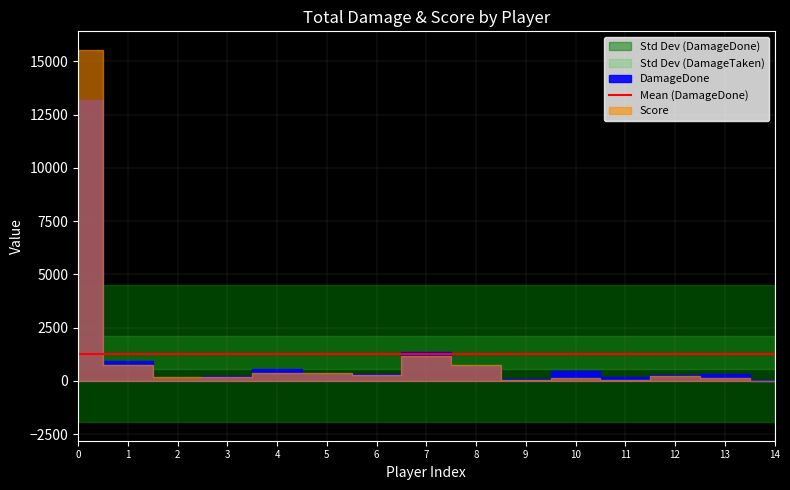

Reading left to right, what are all the values shown in this chart?

DamageDone: Uvinity=13200	NgoWay7710=931	Xelcab=90	SmokerElite023=229	mrj20011=548	FutureZebra2817=325	III CHAKAL III=319	Antonio DC8860=1355	Kaydel Rhee=687	343 O Freruner=68	343 The Referee=458	343 BERRYHILL=194	adriank92=269	Alexanddro23=319	Stephcenter=28
DamageTaken: Uvinity=0	NgoWay7710=360	Xelcab=229	SmokerElite023=2136	mrj20011=1731	FutureZebra2817=1929	III CHAKAL III=1250	Antonio DC8860=1496	Kaydel Rhee=2012	343 O Freruner=2170	343 The Referee=2261	343 BERRYHILL=2155	adriank92=831	Alexanddro23=981	Stephcenter=421
Score: Uvinity=15535	NgoWay7710=760	Xelcab=190	SmokerElite023=170	mrj20011=375	FutureZebra2817=345	III CHAKAL III=275	Antonio DC8860=1145	Kaydel Rhee=720	343 O Freruner=50	343 The Referee=110	343 BERRYHILL=45	adriank92=205	Alexanddro23=150	Stephcenter=0